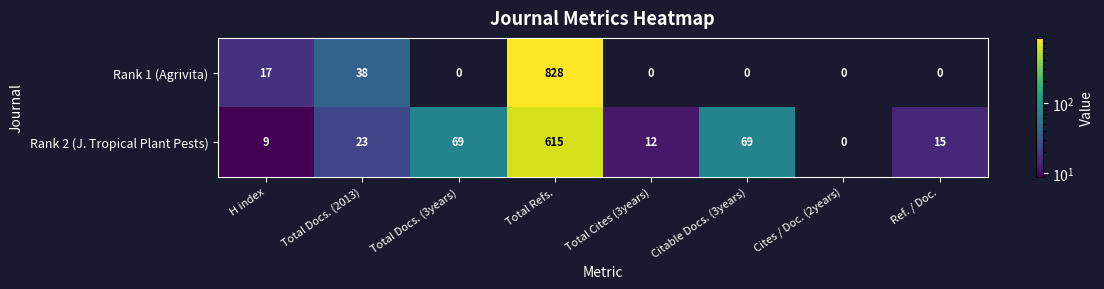

What value does the Rank 1 (Agrivita) series have at Total Docs. (2013), to the nearest 50?

50